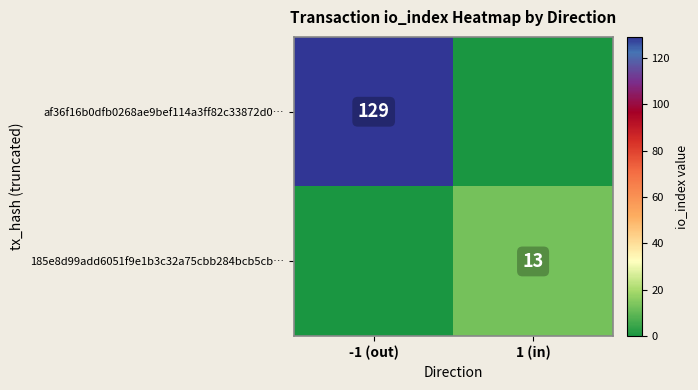

Is it true that 185e8d99add6051f9e1b3c32a75cbb284bcb5cb… equals 13 at 1 (in)?

True